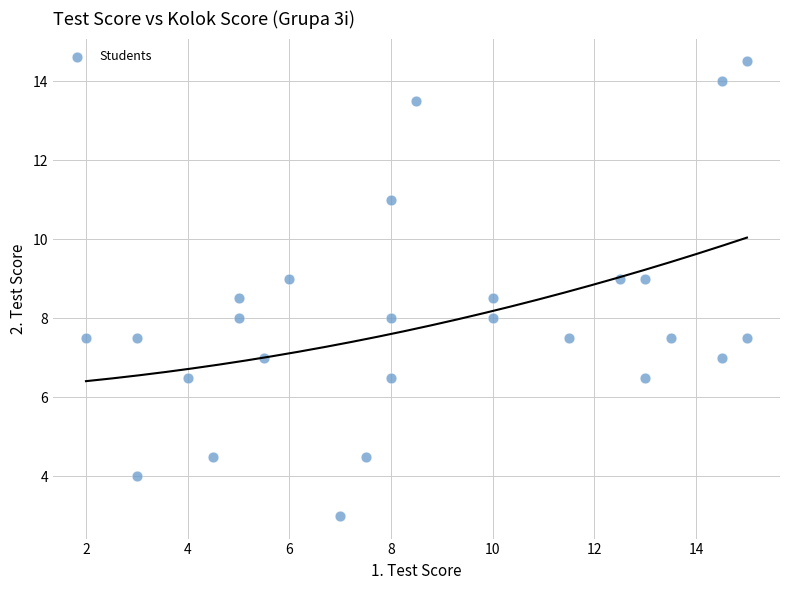

List the coordinates of all points as (Y, X) pairs, reading left to right.

(7.5, 2.0)  (7.5, 3.0)  (4.0, 3.0)  (6.5, 4.0)  (4.5, 4.5)  (8.5, 5.0)  (8.0, 5.0)  (7.0, 5.5)  (9.0, 6.0)  (3.0, 7.0)  (4.5, 7.5)  (8.0, 8.0)  (11.0, 8.0)  (6.5, 8.0)  (13.5, 8.5)  (8.0, 10.0)  (8.5, 10.0)  (7.5, 11.5)  (9.0, 12.5)  (9.0, 13.0)  (6.5, 13.0)  (7.5, 13.5)  (14.0, 14.5)  (7.0, 14.5)  (7.5, 15.0)  (14.5, 15.0)